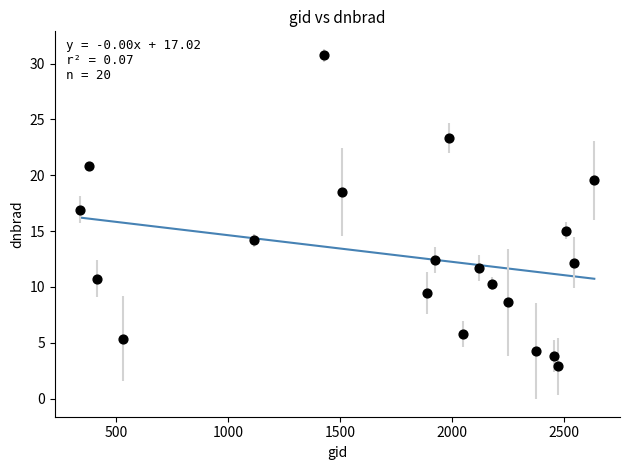

What is the range of Y values (max minus min)?

27.8